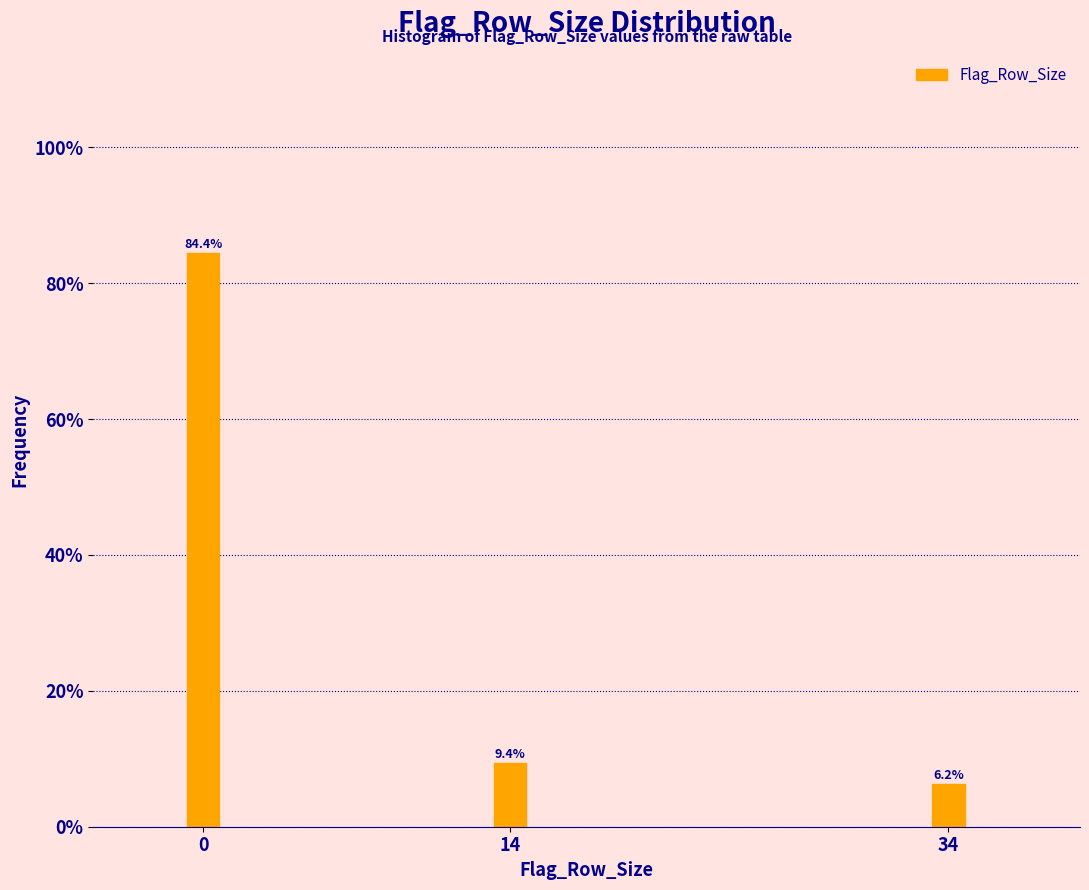

What is the difference between the maximum and second lowest values?

75.0